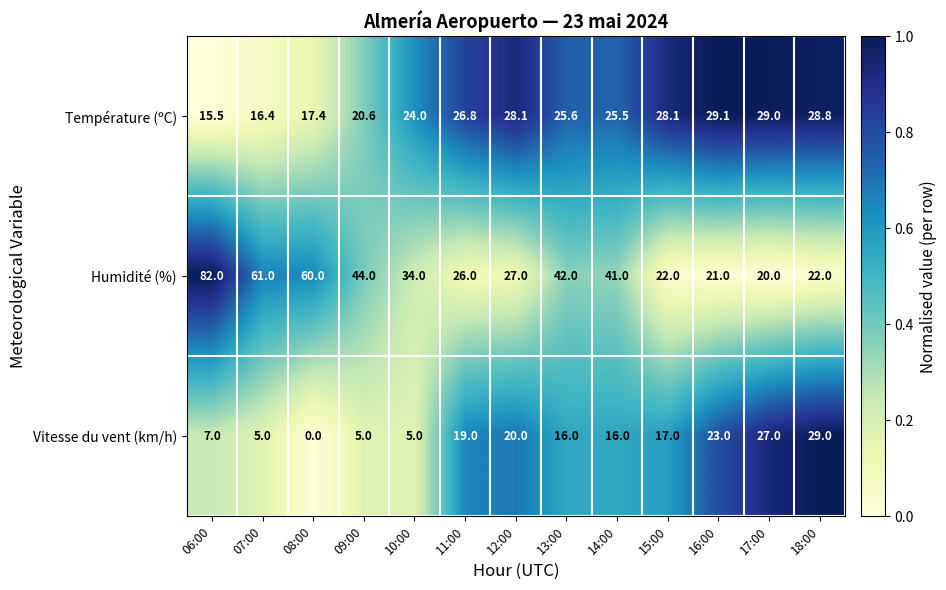

Rank the series at 08:00 from lowest to highest value.

Vitesse du vent (km/h), Température (ºC), Humidité (%)